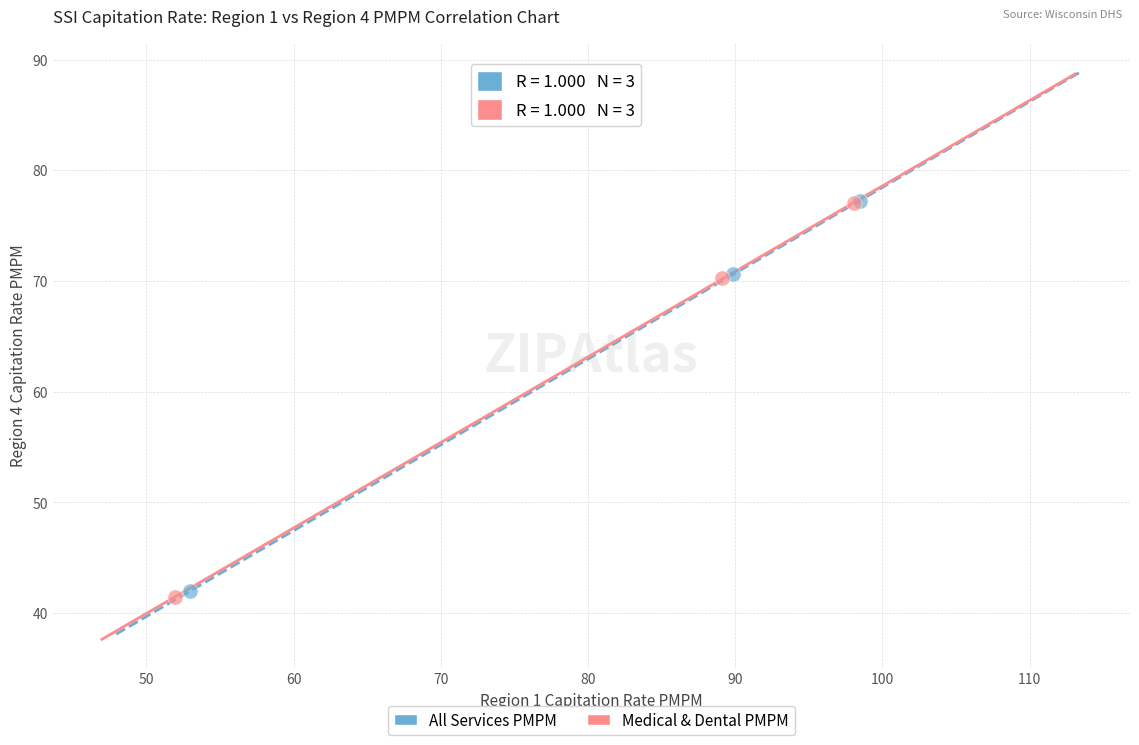

Which series has the widest spread of Y values?

Medical & Dental PMPM